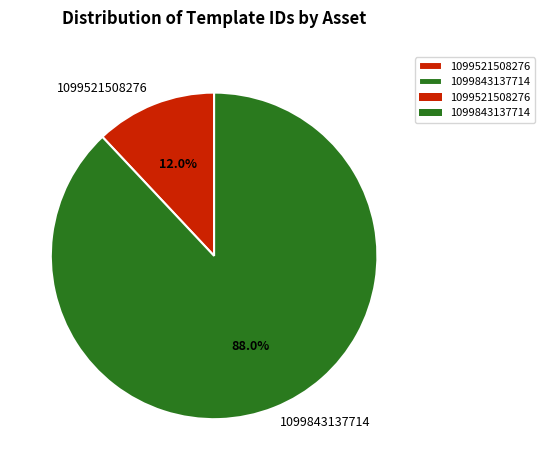

Which slice represents more than half of the pie?

1099843137714